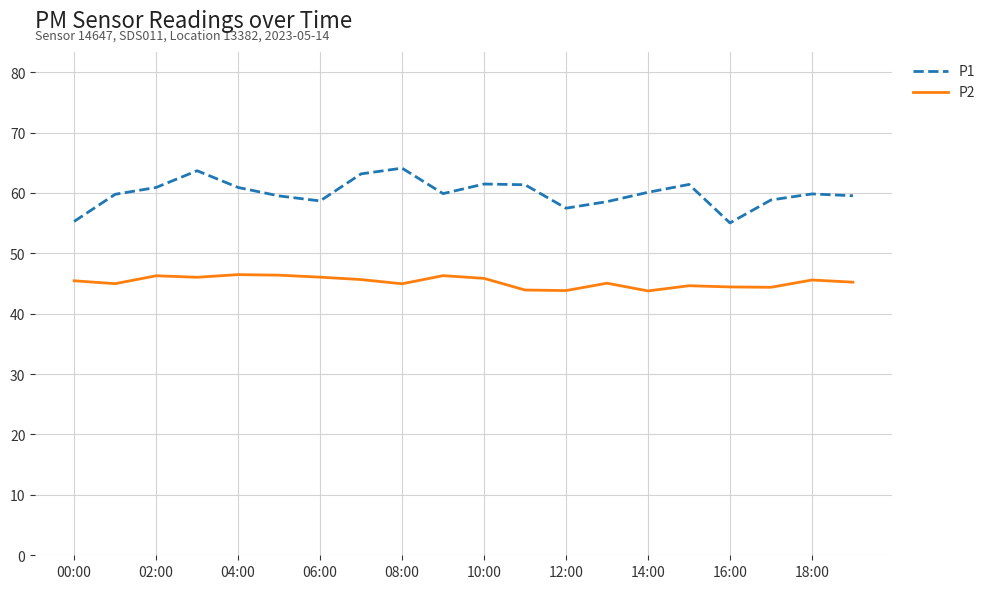

What are all the series names shown in the legend?

P1, P2